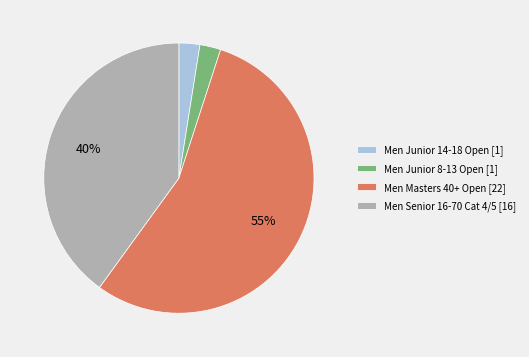

To the nearest percent, what portion does Men Senior 16-70 Cat 4/5 [16] represent?

40%